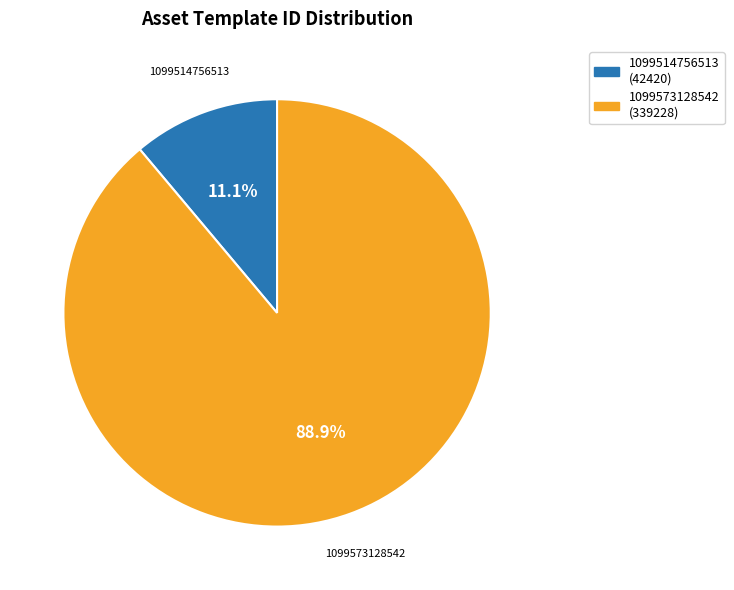

Combined, do 1099573128542 and 1099514756513 account for over 50%?

Yes